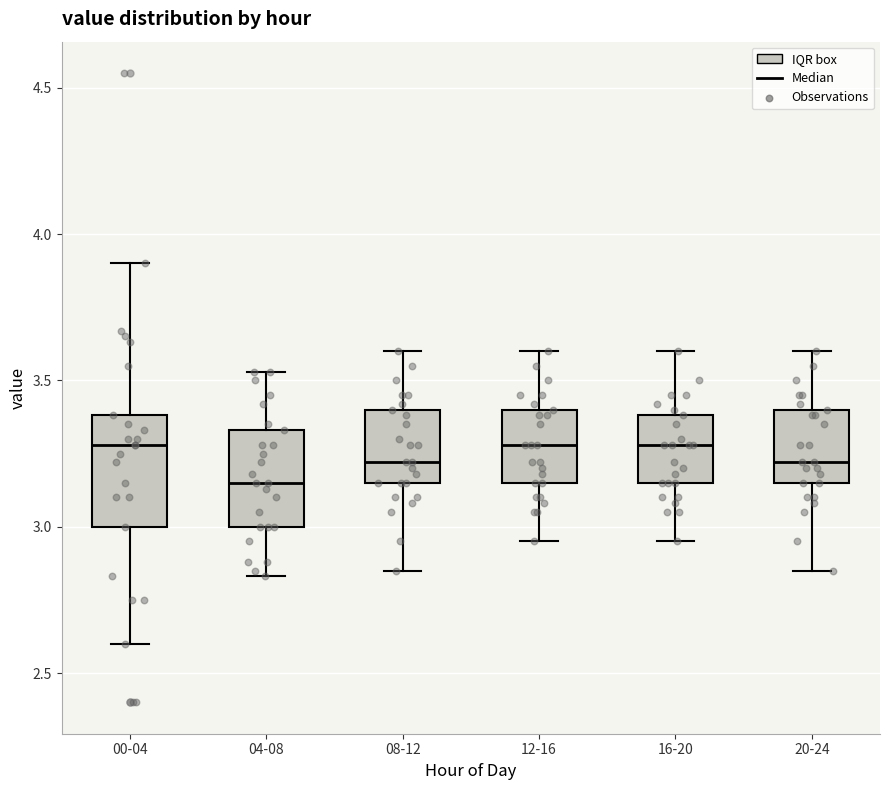

Where does the median line of the box for 08-12 sit on the y-axis? The values are not printed on the chart, so give them approximately, as read against the axis.

3.20